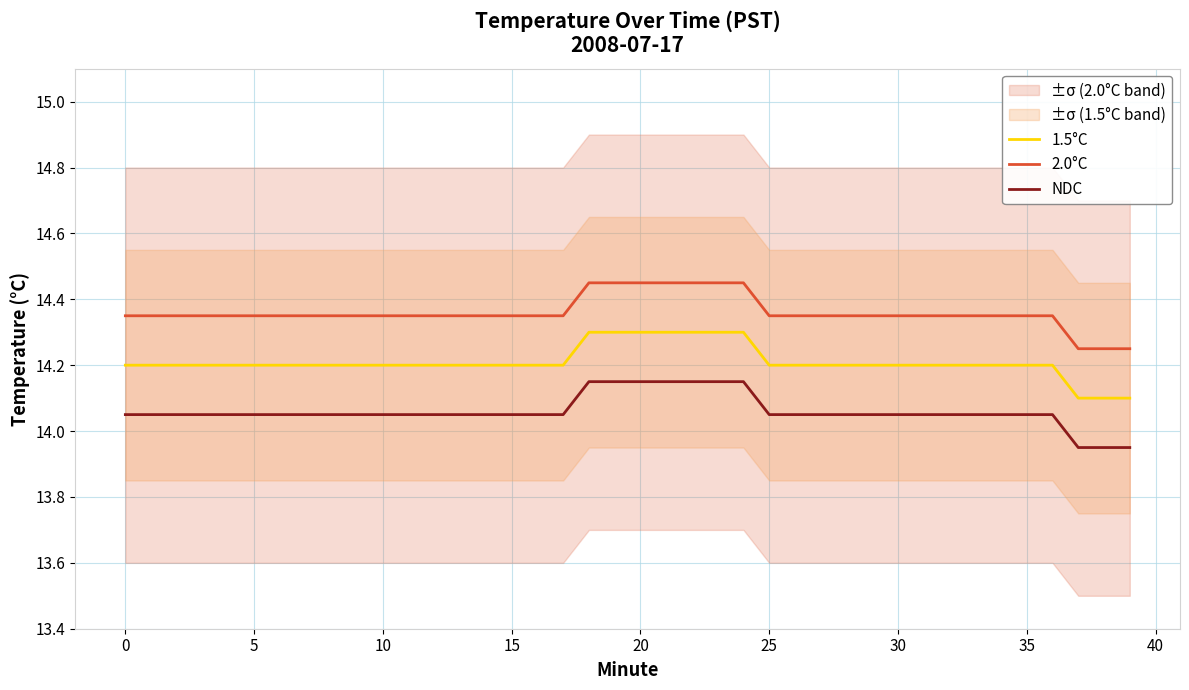

Where is 1.5°C nearest to the value 14?

37